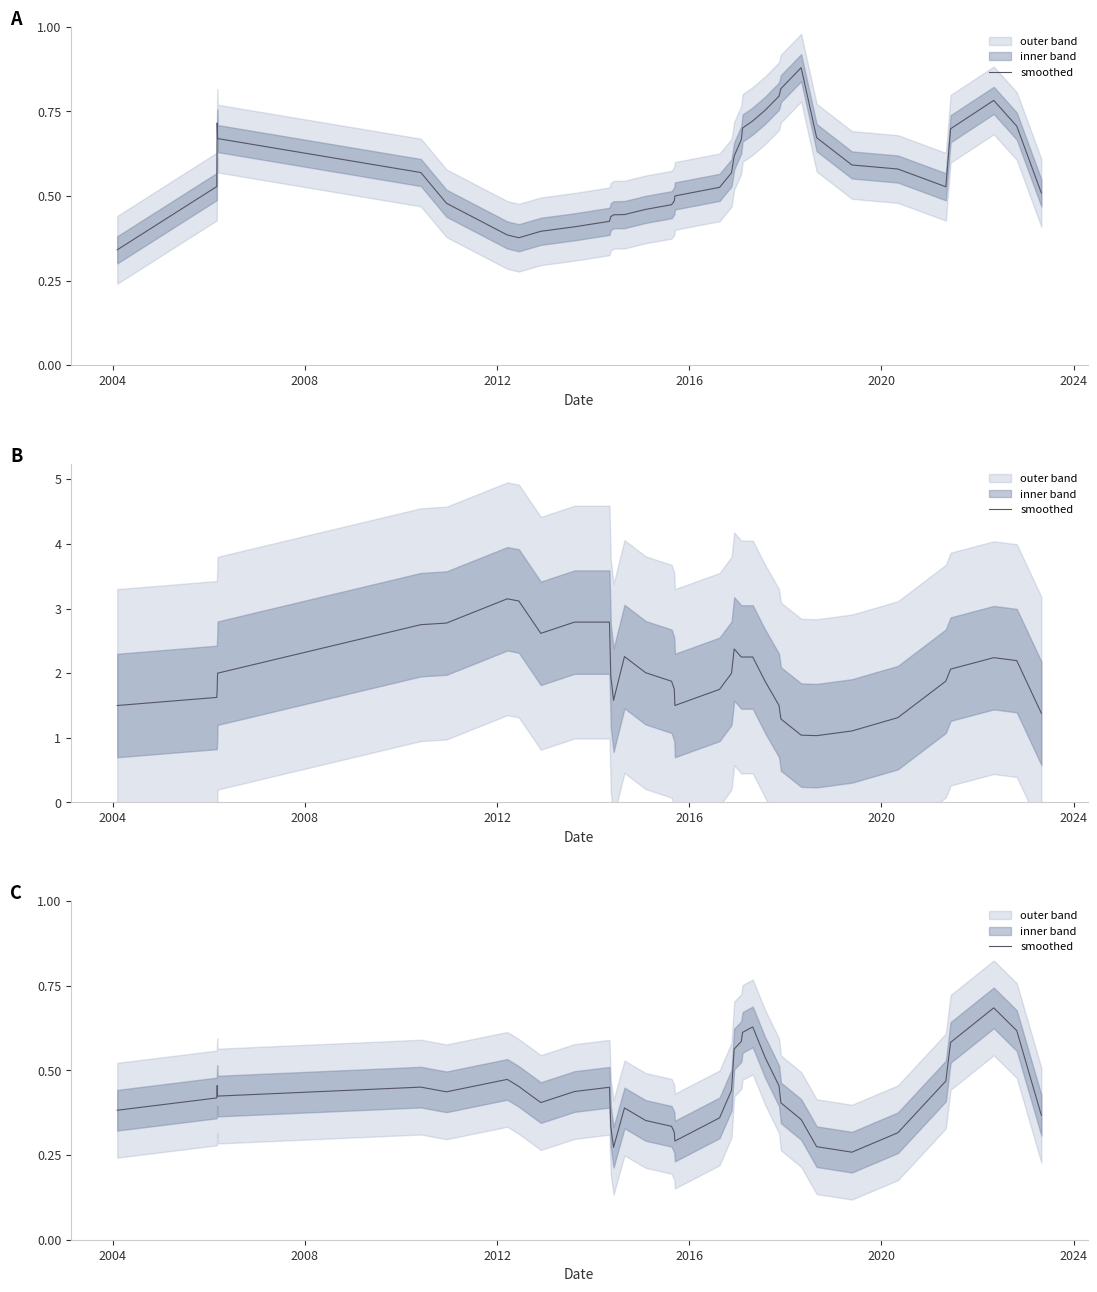

Does the chart display data point markers on the line(s)?

No